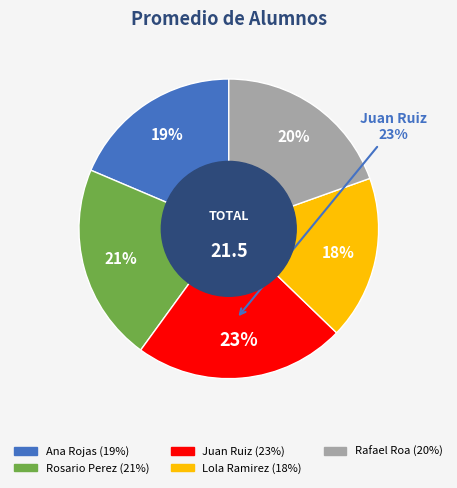

Which category has the smallest portion of the pie?

Lola Ramirez